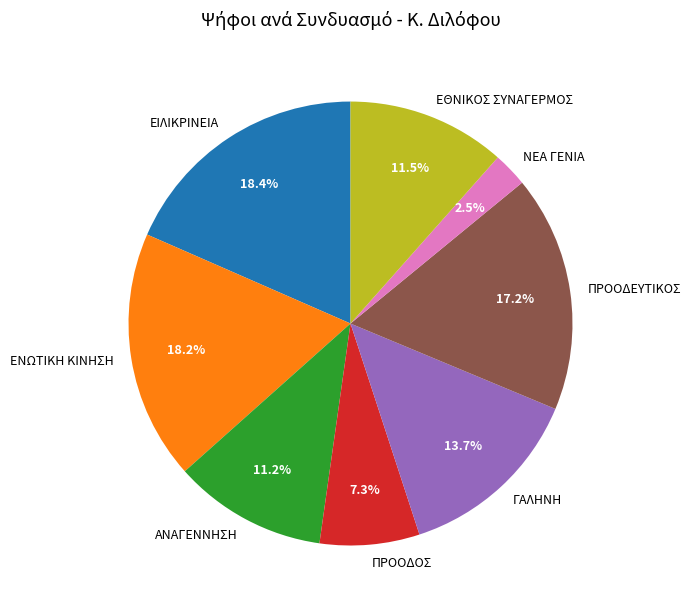

True or false: ΓΑΛΗΝΗ accounts for 21% of the total.

False